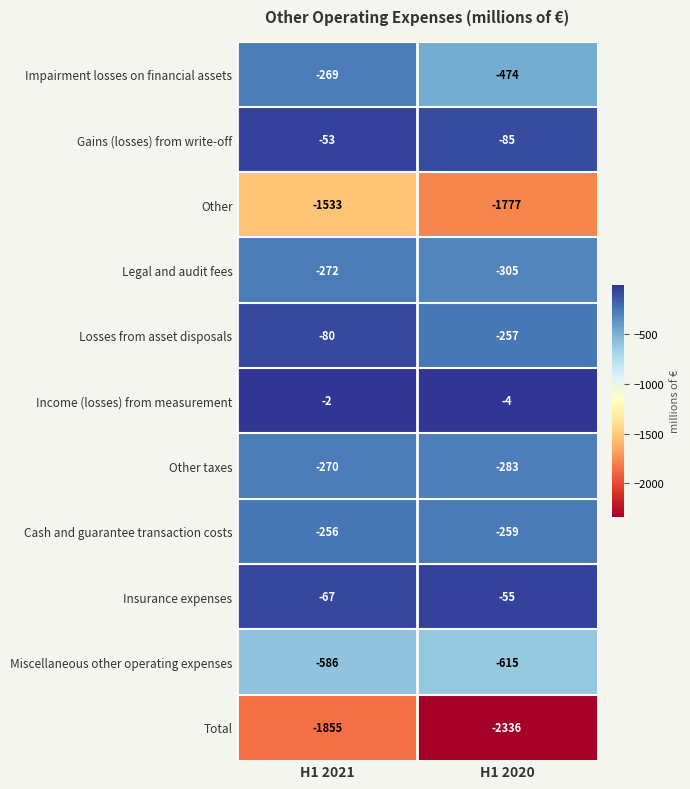

True or false: Legal and audit fees has a value of -305 at H1 2020.

True